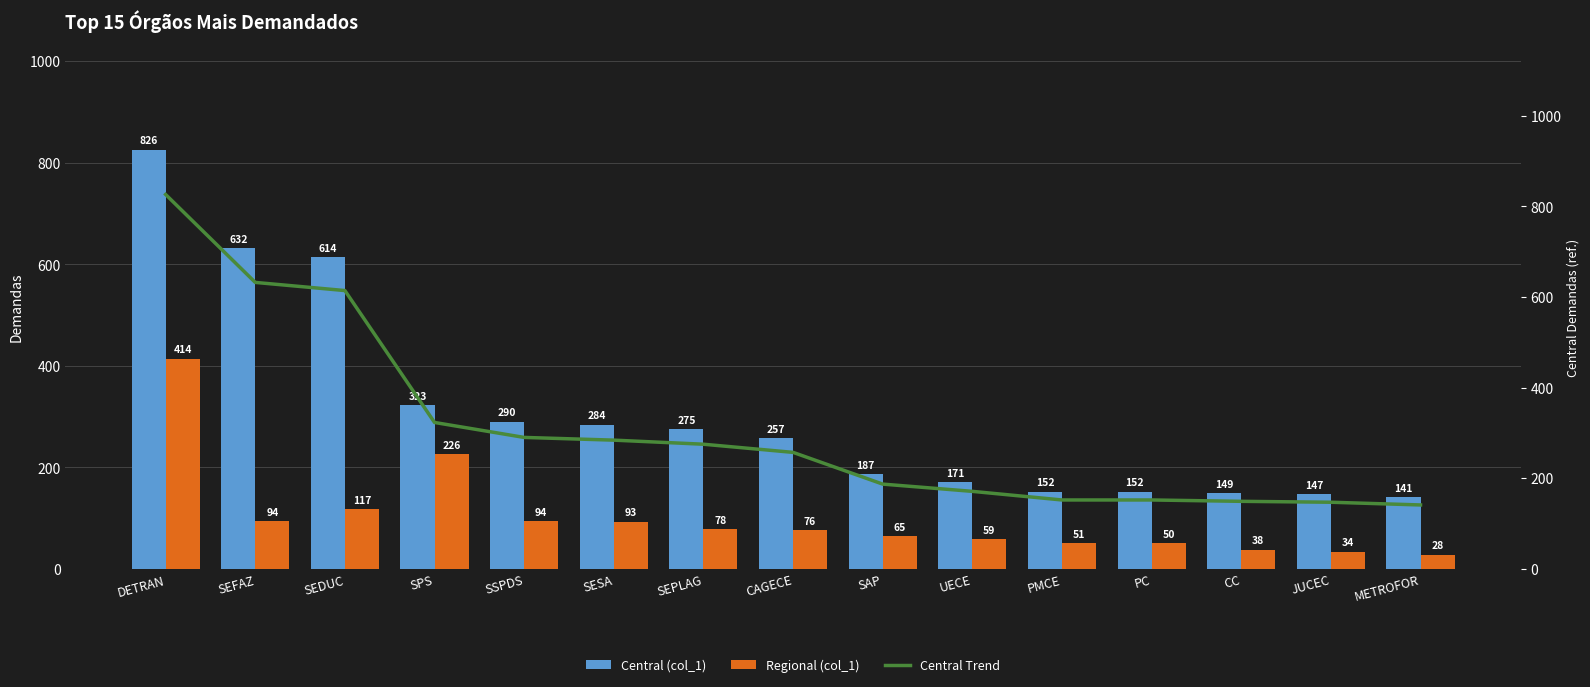

Which has a higher value, PMCE or SEPLAG?

SEPLAG